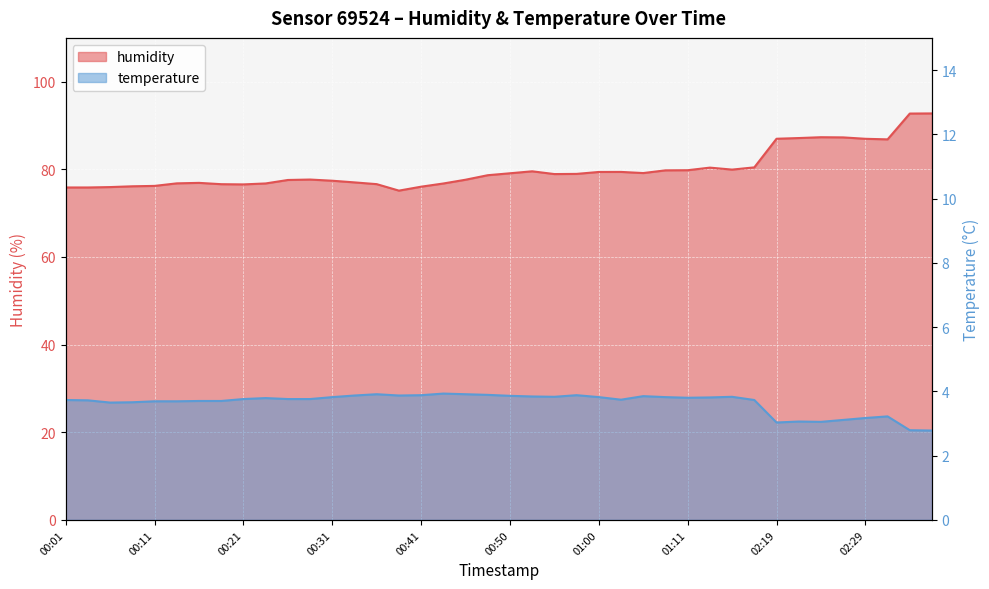

What is the label of the 34th point from the right?

00:16